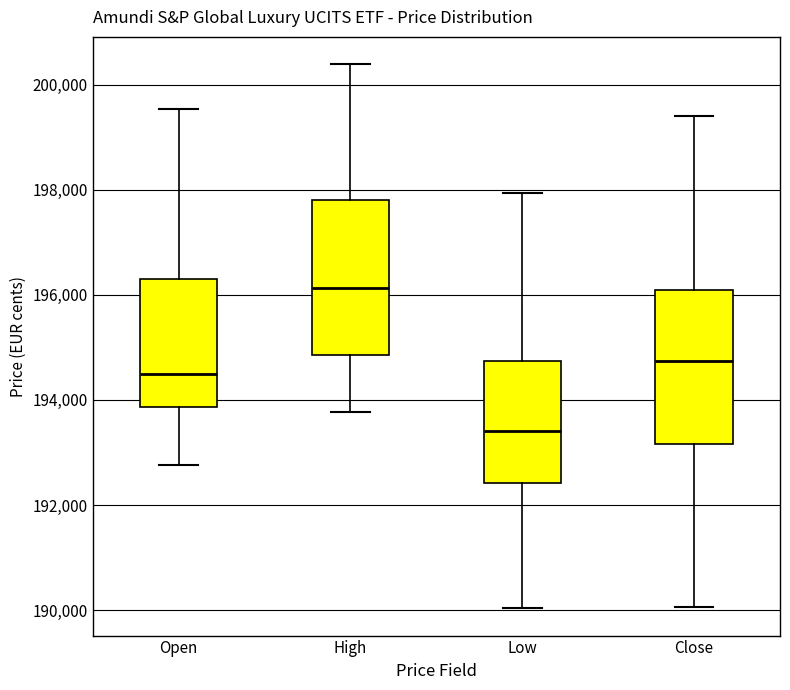

Reading left to right, transcribe this box plot: for each box, give where its median line is, the range the box spans, and where its two whiskers end, as read against the y-axis. The values are not printed on the chart, so give them approximately, as read against the axis.

Open: median 194400, box 193800 to 196400, whiskers 192800 to 199600
High: median 196200, box 194800 to 197800, whiskers 193800 to 200400
Low: median 193400, box 192400 to 194800, whiskers 190000 to 198000
Close: median 194800, box 193200 to 196000, whiskers 190000 to 199400